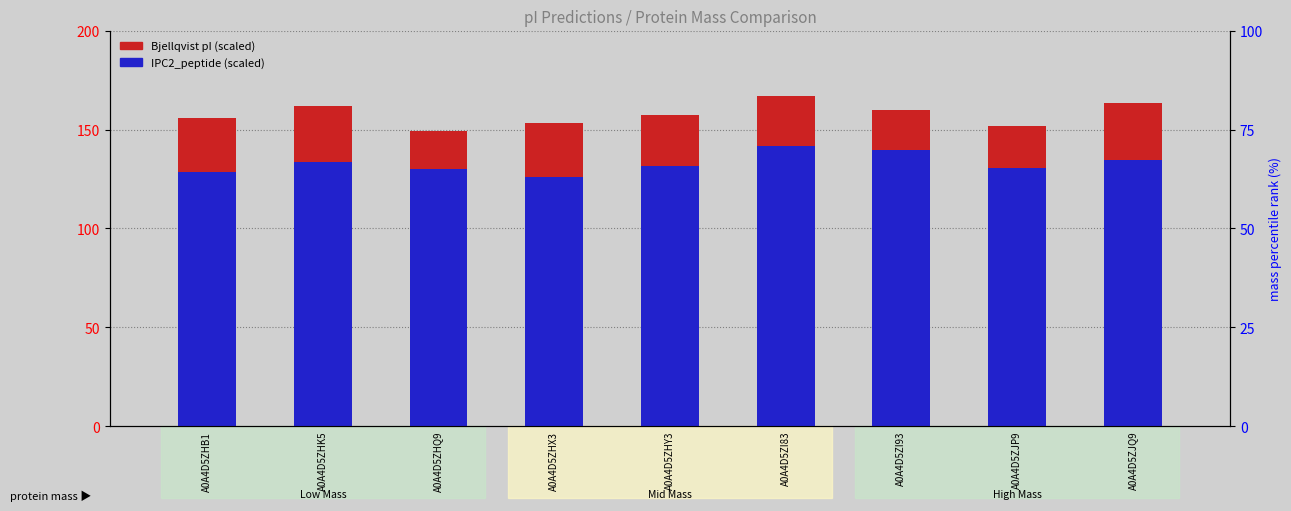

Rank the series by their average value, from highest to lowest.

Bjellqvist pI (scaled), IPC2_peptide (scaled)